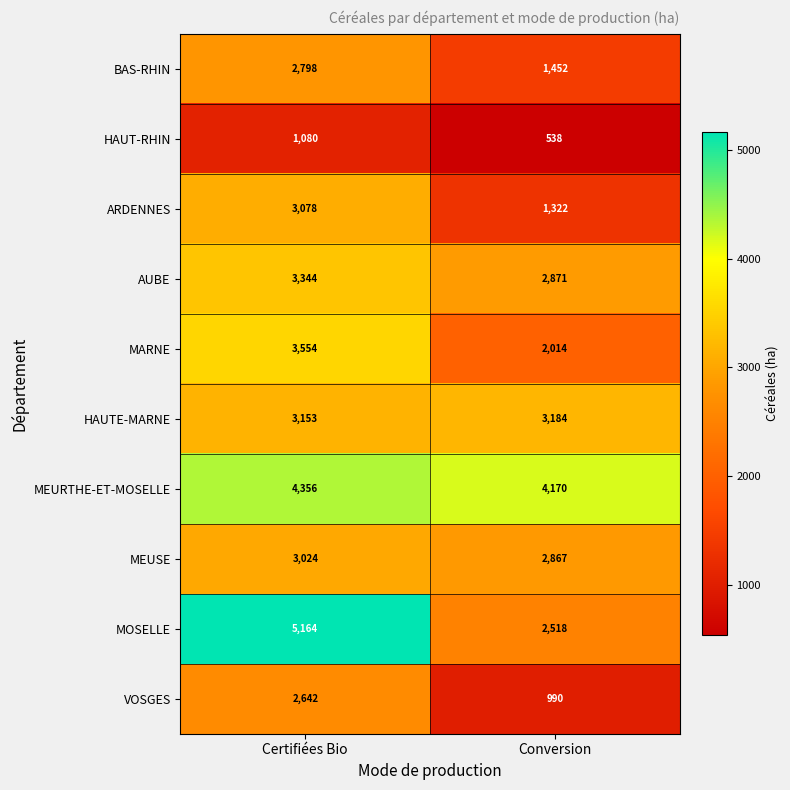

What is the average value of the MEUSE series?

2946